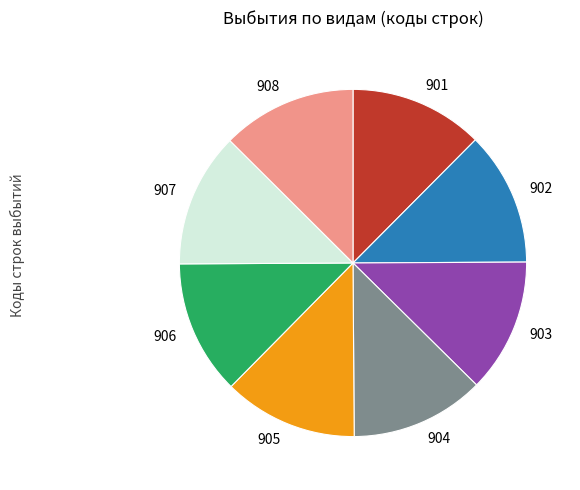

Is the sum of 908 and 904 greater than half?

No